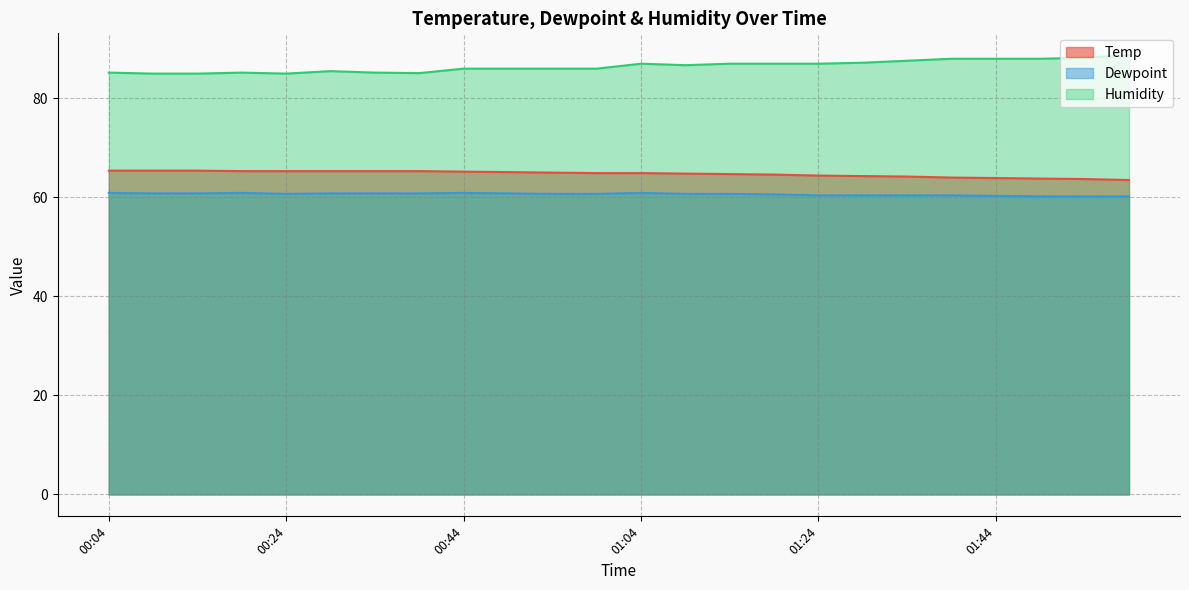

What are all the series names shown in the legend?

Temp, Dewpoint, Humidity